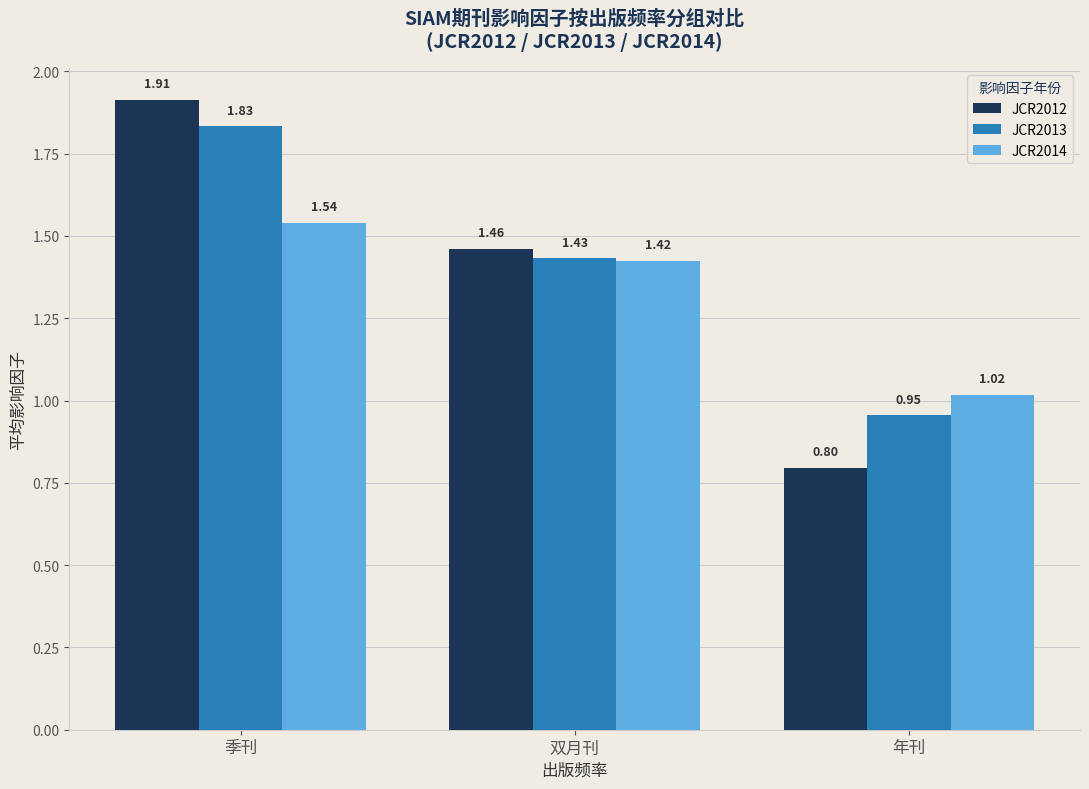

Is it true that JCR2013 equals 0.4 at 双月刊?

False